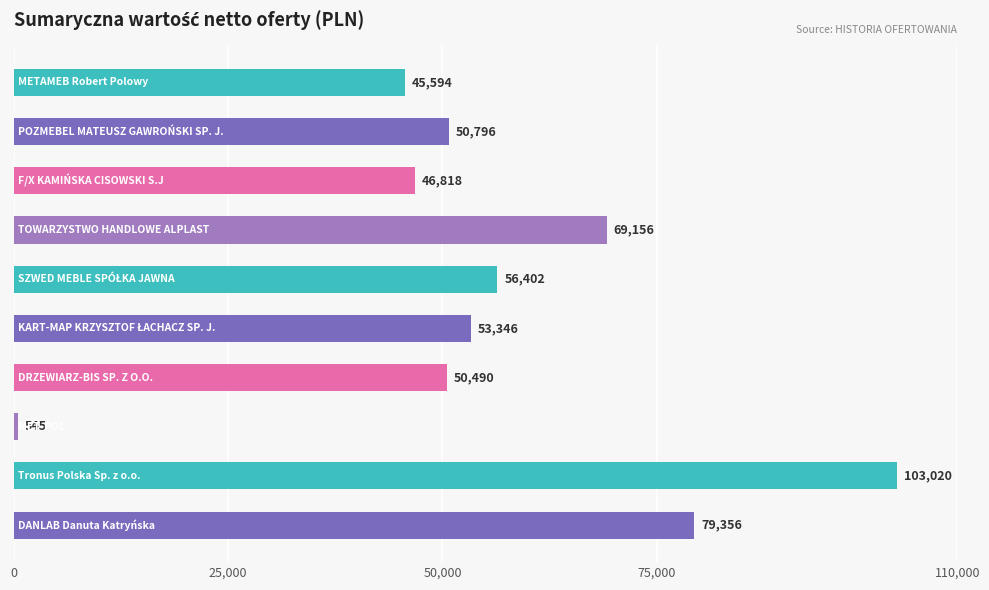

What is the value of the 1st bar from the top?

45594.0